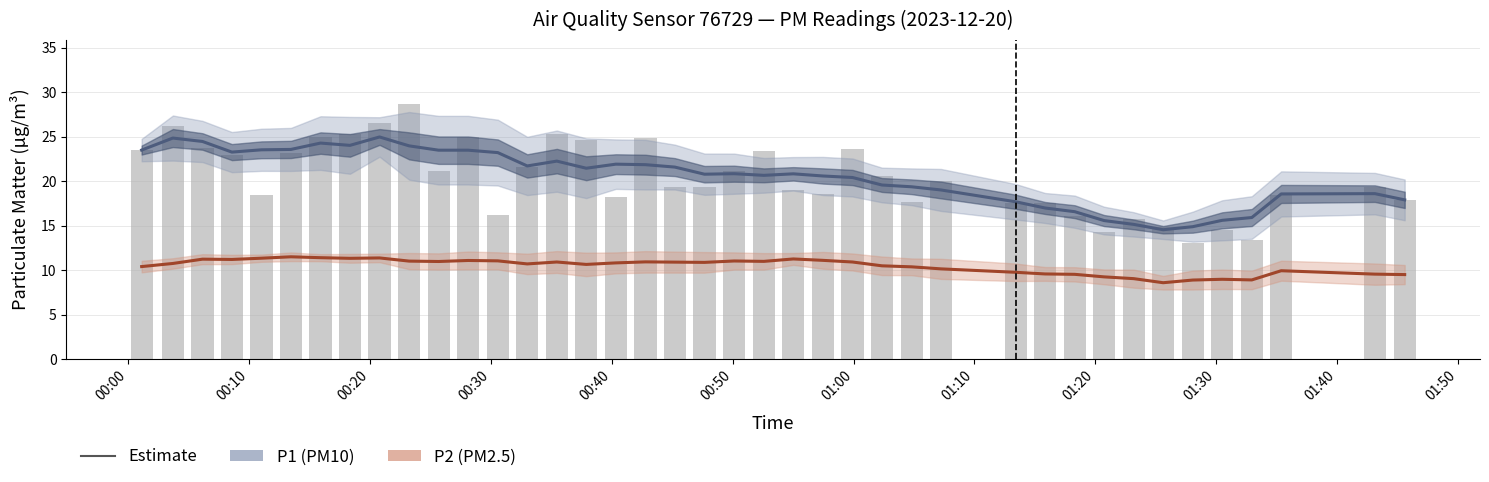

How many series are shown in this chart?

2